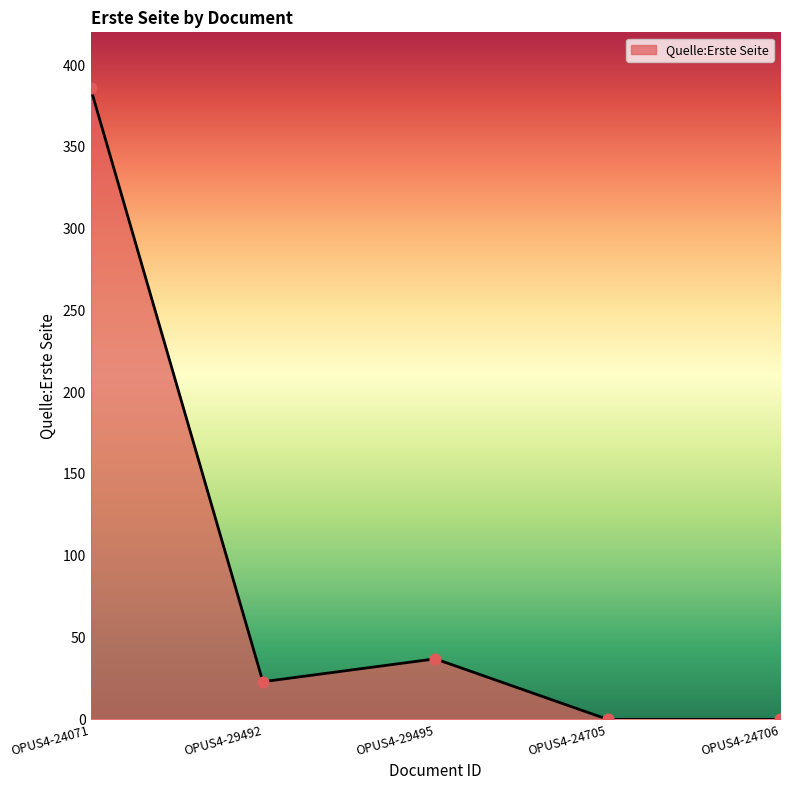

What is the change in value from OPUS4-29492 to OPUS4-24706?

-23